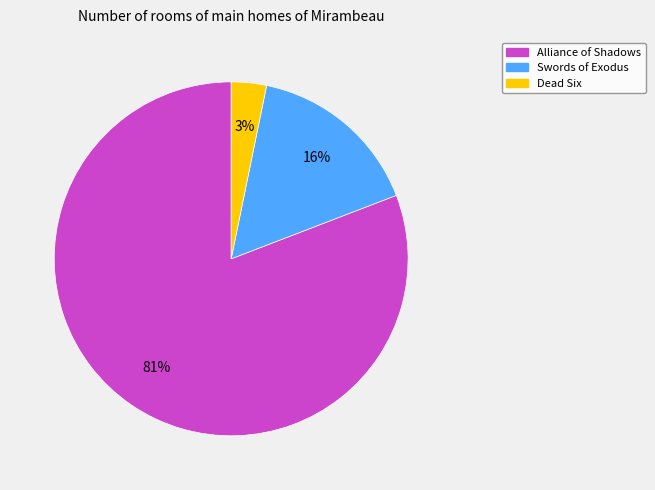

Does any single category account for the majority?

Yes